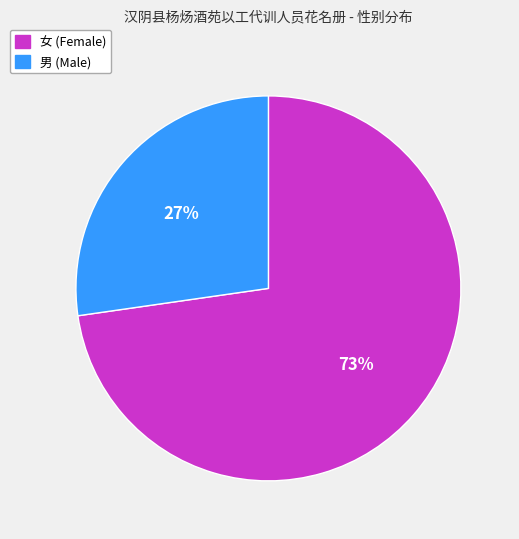

The 男 slice represents 8% of the pie. True or false?

False